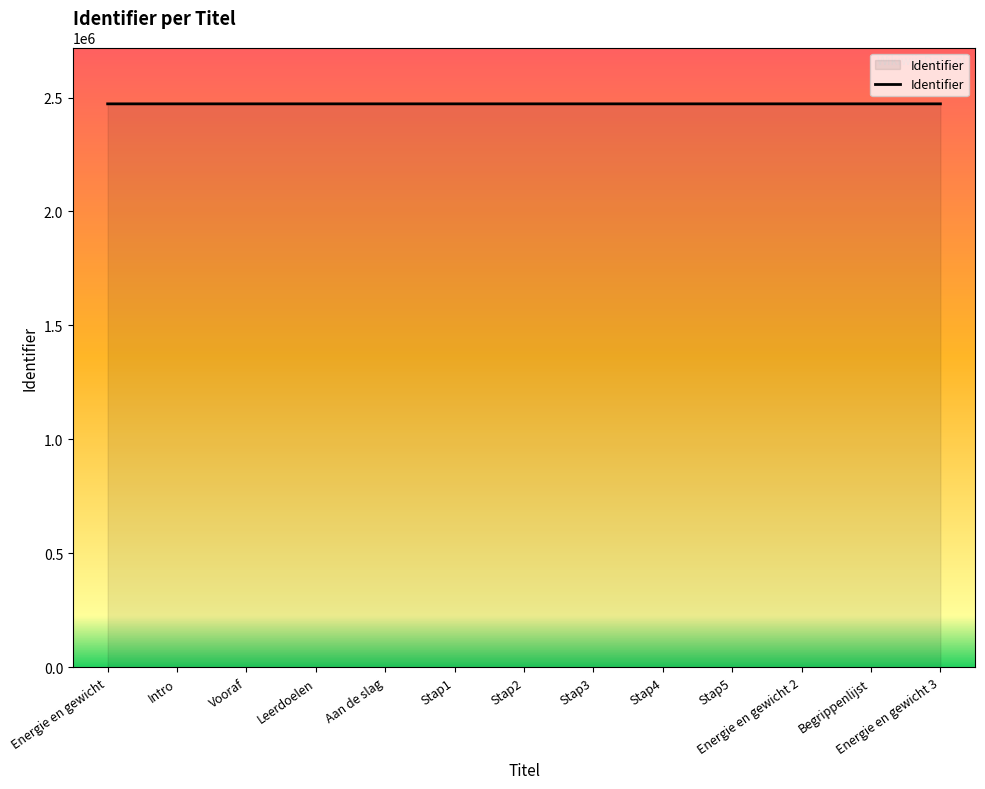

True or false: the data shows 680335 at Stap2.

False